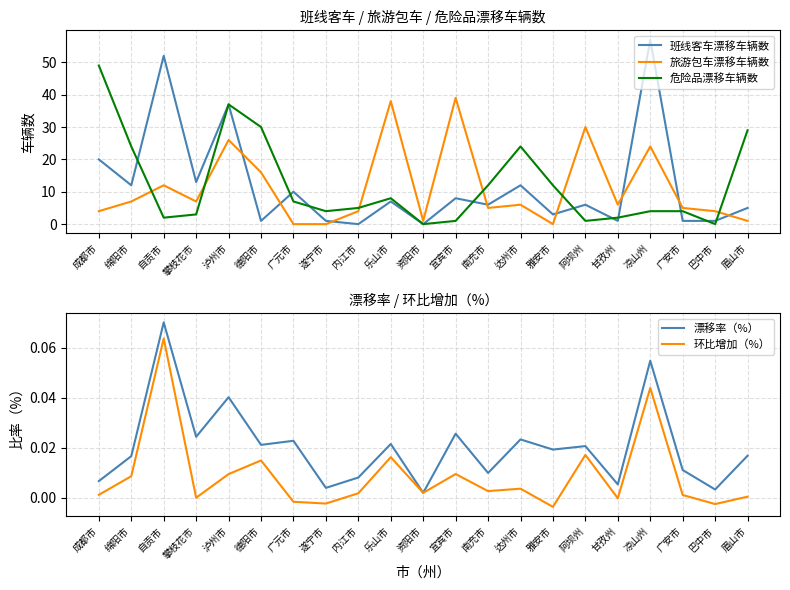

True or false: 环比增加（%） and 旅游包车漂移车辆数 intersect in this chart.

False